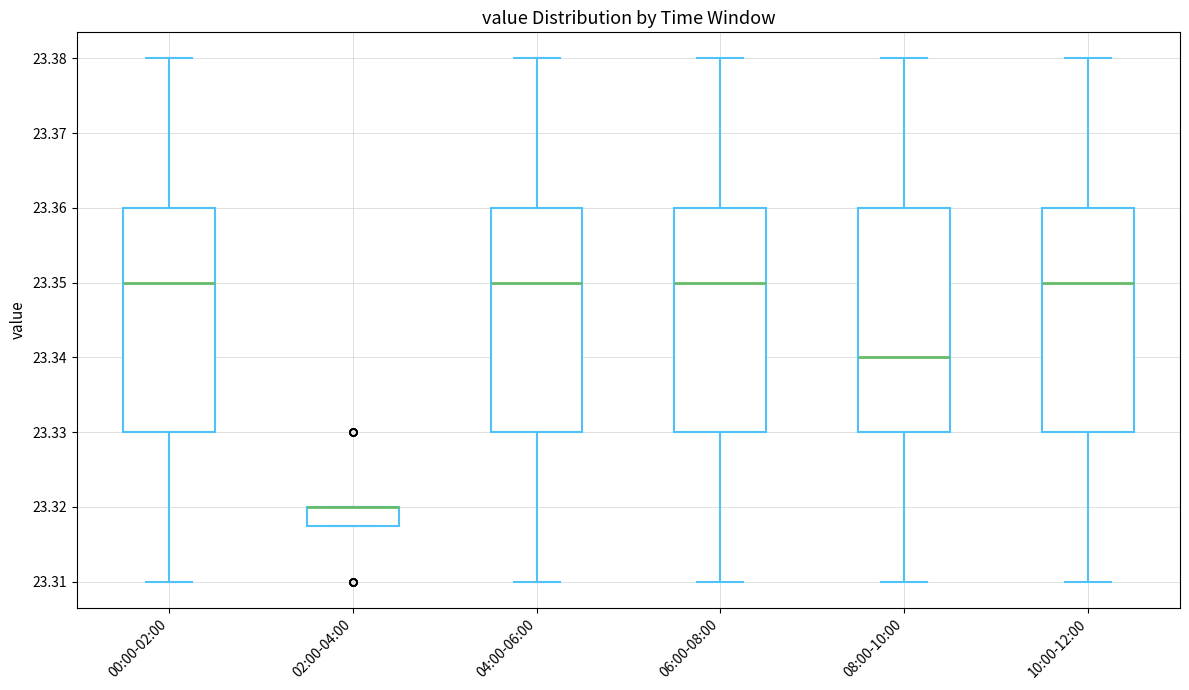

Reading left to right, transcribe this box plot: for each box, give where its median line is, the range the box spans, and where its two whiskers end, as read against the y-axis. The values are not printed on the chart, so give them approximately, as read against the axis.

00:00-02:00: median 23.350, box 23.330 to 23.360, whiskers 23.310 to 23.380
02:00-04:00: median 23.320 (drawn on the box's upper edge), box 23.318 to 23.320, whiskers 23.318 to 23.320
04:00-06:00: median 23.350, box 23.330 to 23.360, whiskers 23.310 to 23.380
06:00-08:00: median 23.350, box 23.330 to 23.360, whiskers 23.310 to 23.380
08:00-10:00: median 23.340, box 23.330 to 23.360, whiskers 23.310 to 23.380
10:00-12:00: median 23.350, box 23.330 to 23.360, whiskers 23.310 to 23.380